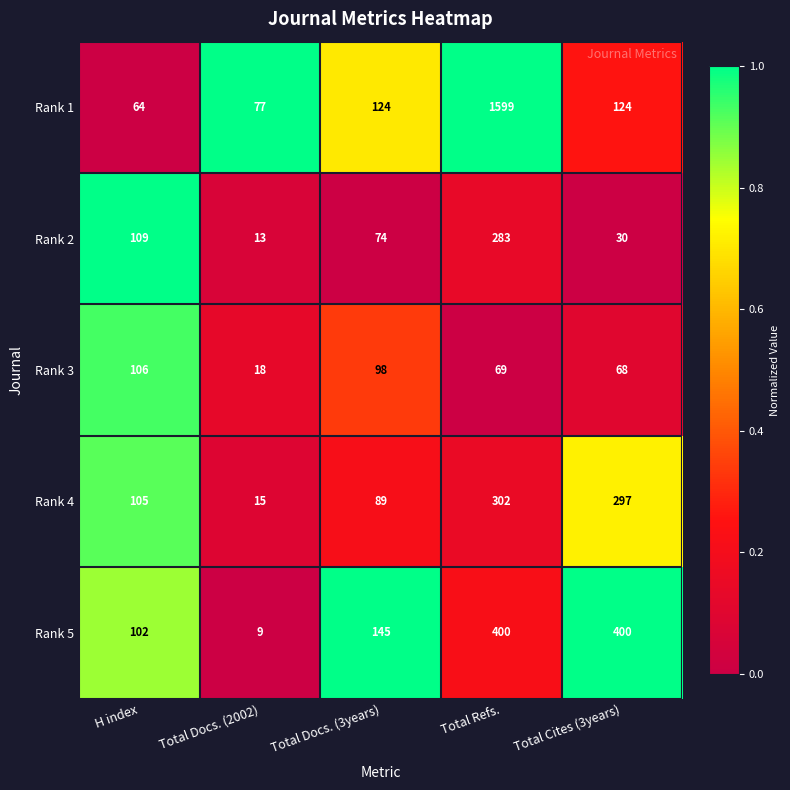

How many categories are shown in the chart?

5